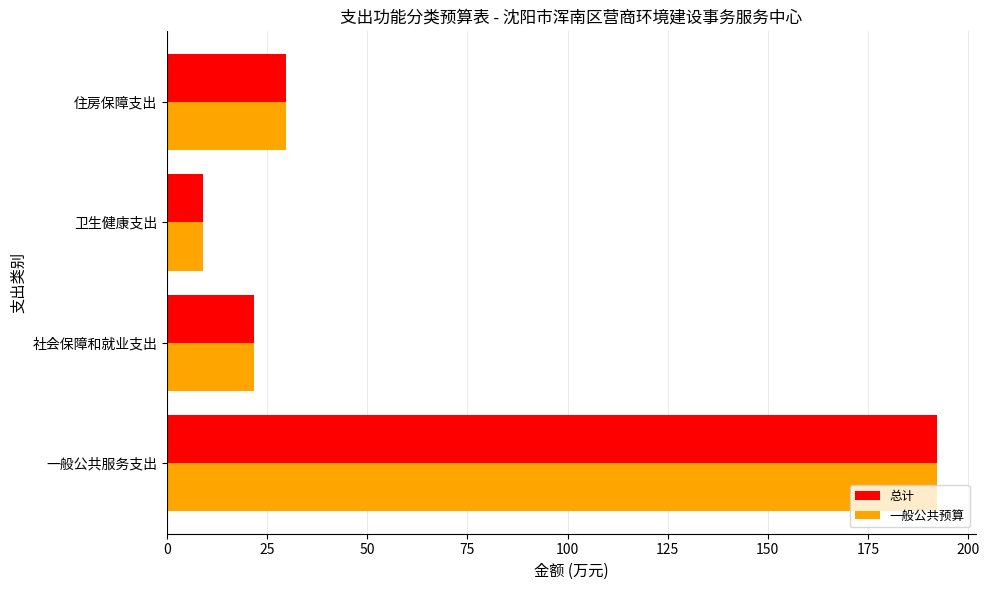

What is the total value across all series at 住房保障支出?

59.4